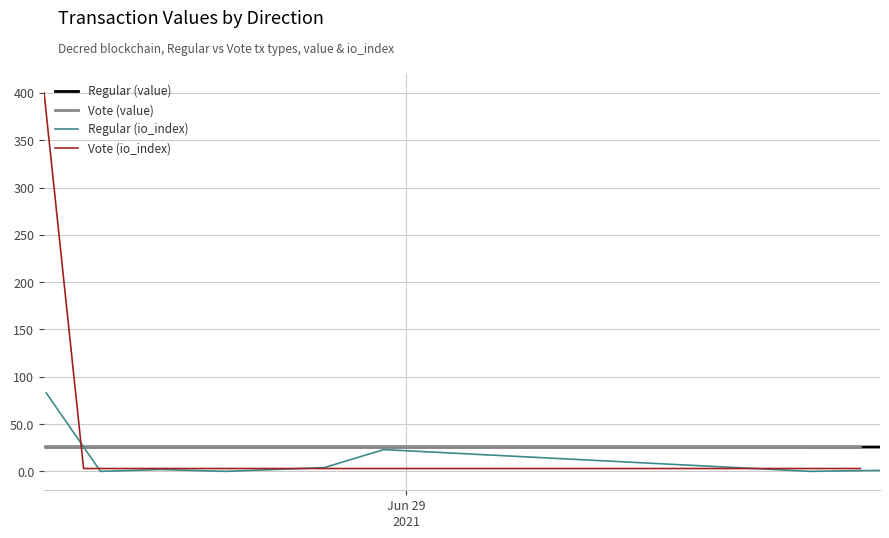

Does the chart have visible grid lines?

Yes